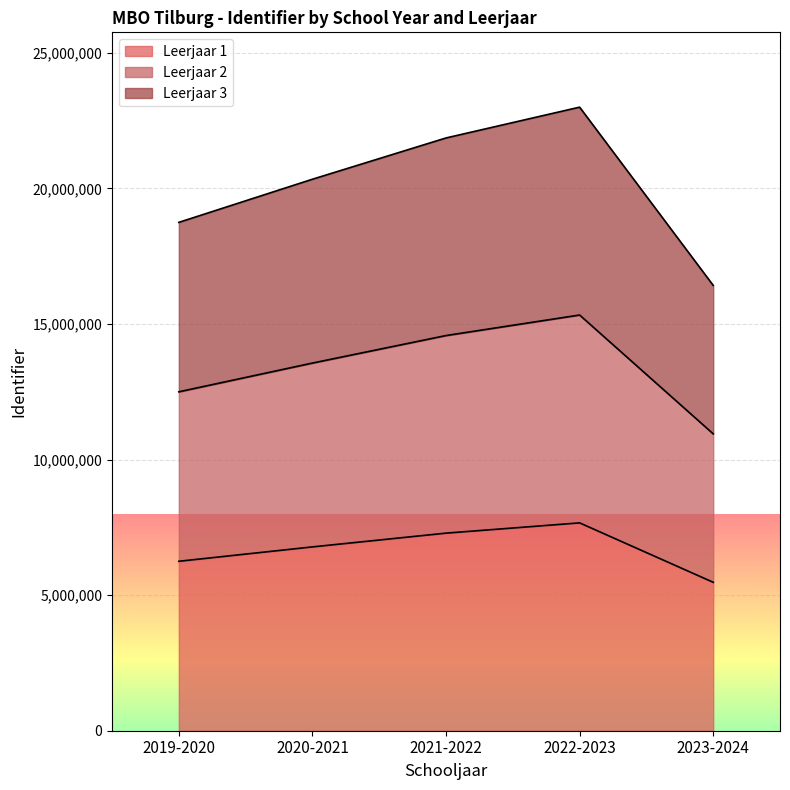

What are all the series names shown in the legend?

Leerjaar 1, Leerjaar 2, Leerjaar 3